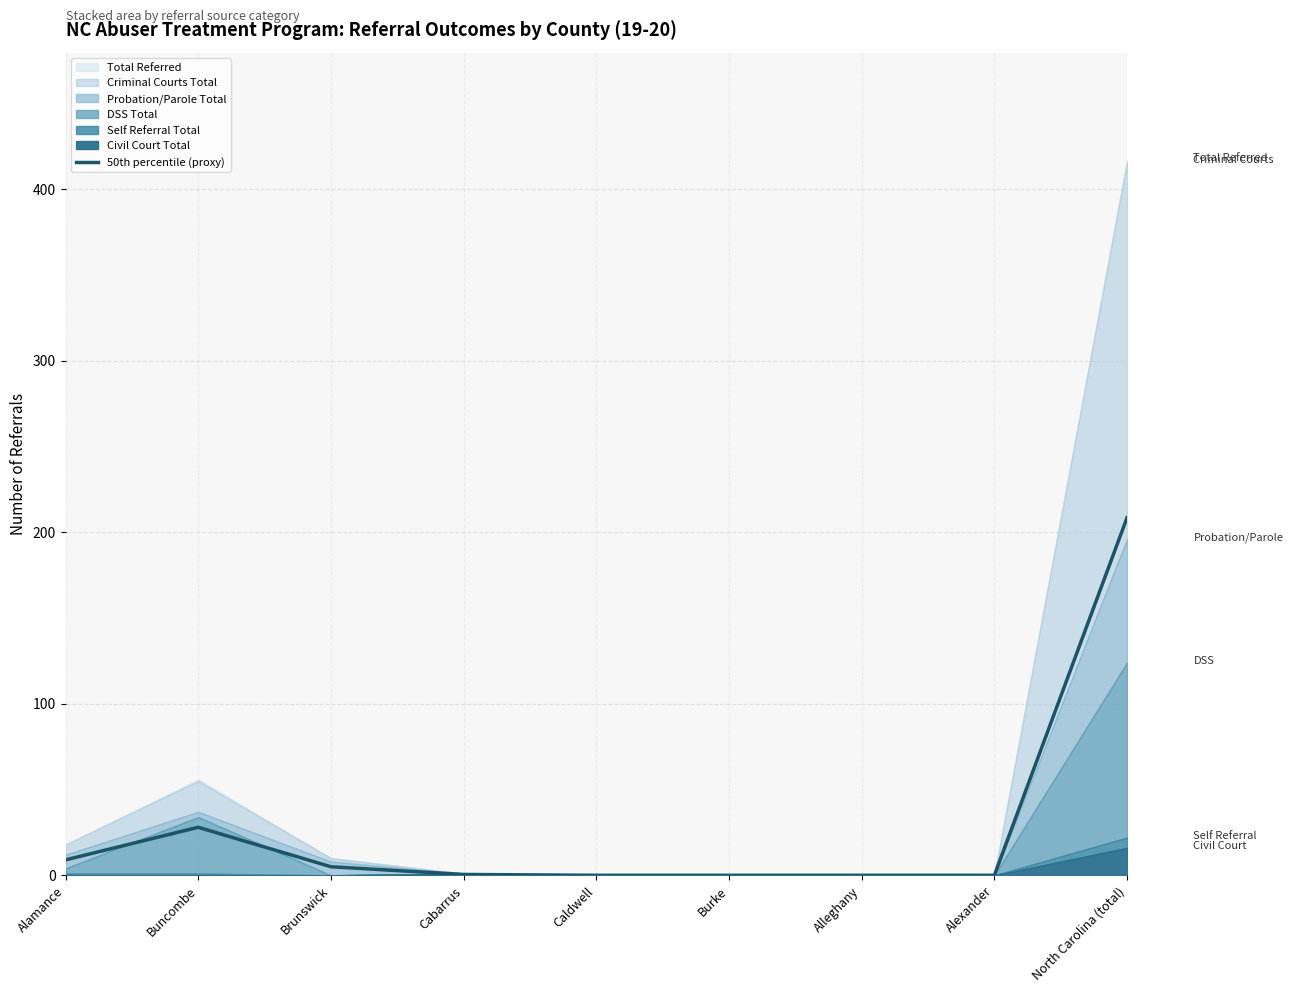

What is the label of the 4th point from the right?

Burke